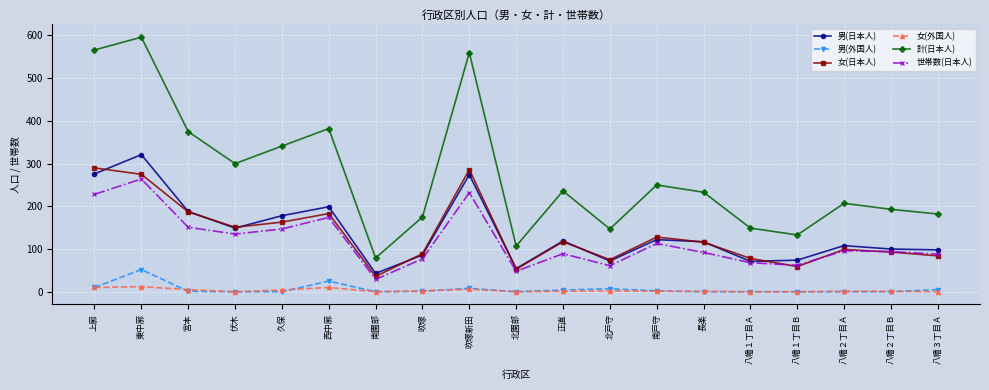

True or false: 女(日本人) has more than 1 interior local peaks.

True